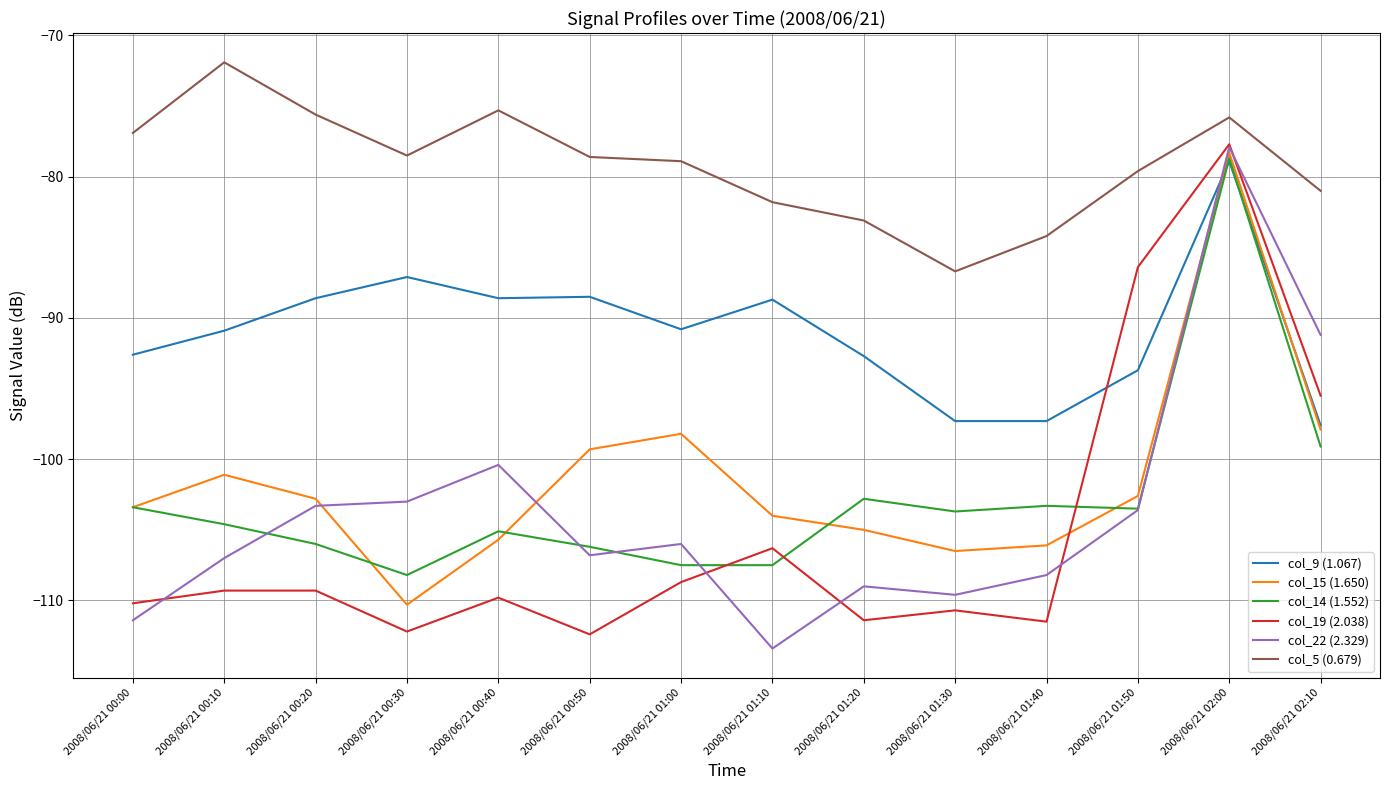

How many lines are shown in the chart?

6